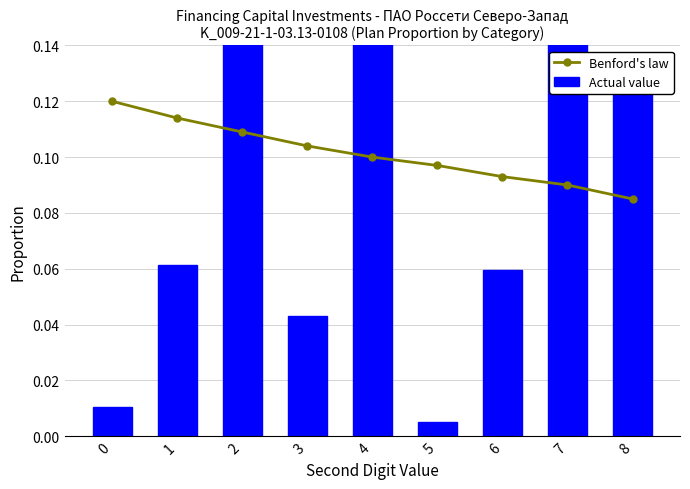

What is the sum of all Actual value values?

1.0